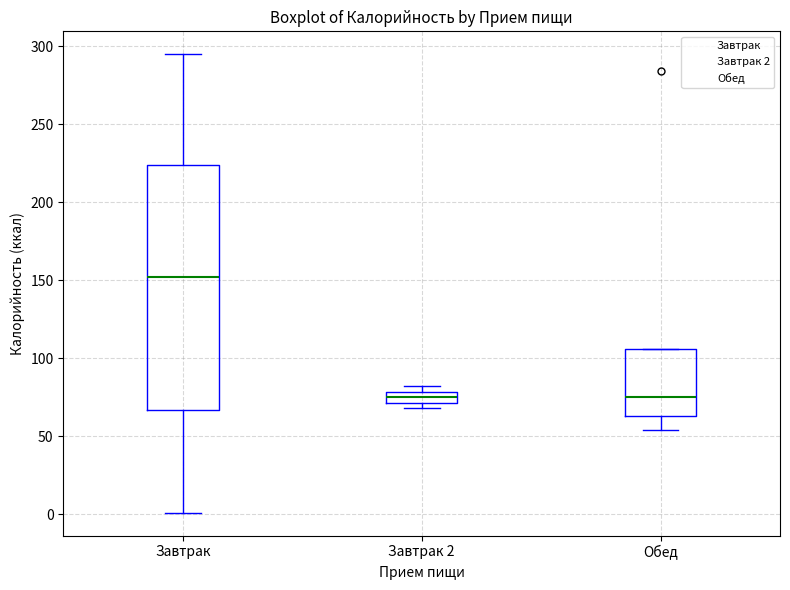

Which box is the tallest, from its lower edge to its upper edge?

Завтрак